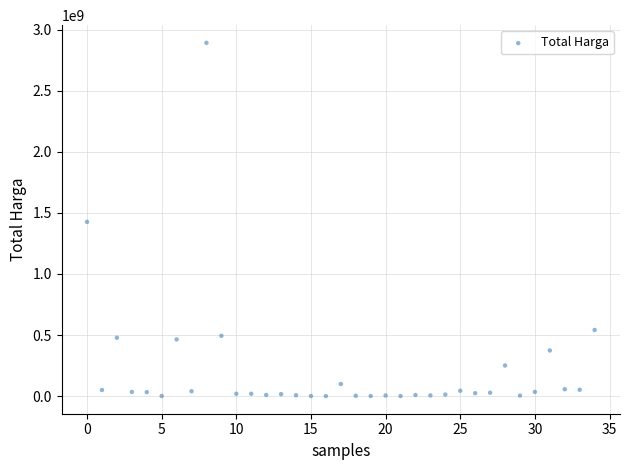

What is the range of Y values (max minus min)?

2892044000